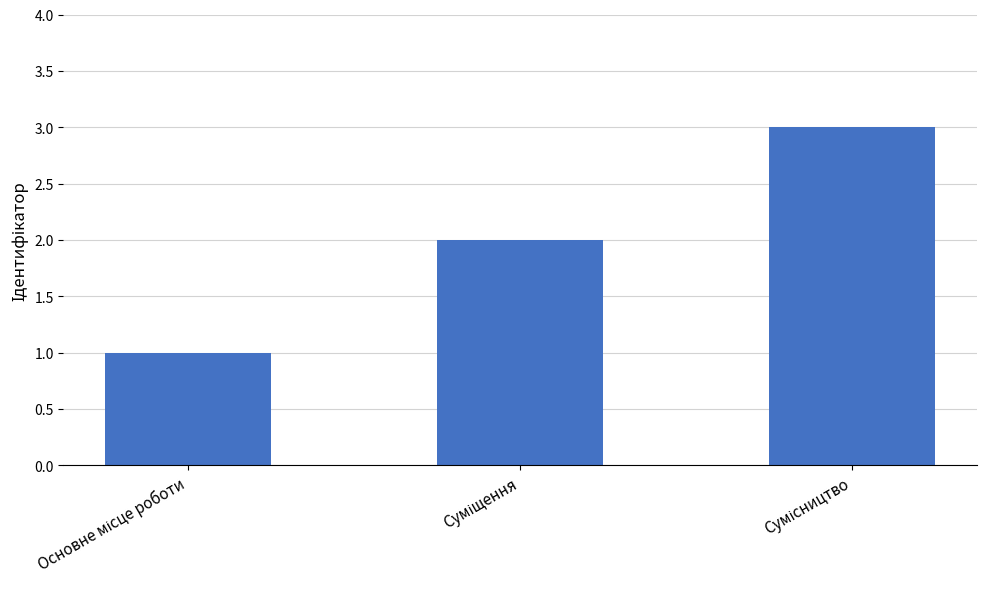

How many series are shown in this chart?

1